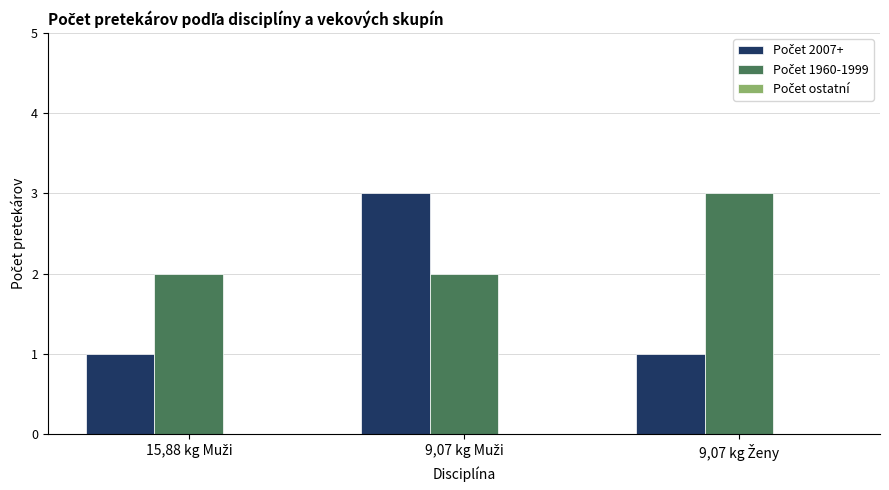

How many bars are there in each group?

2